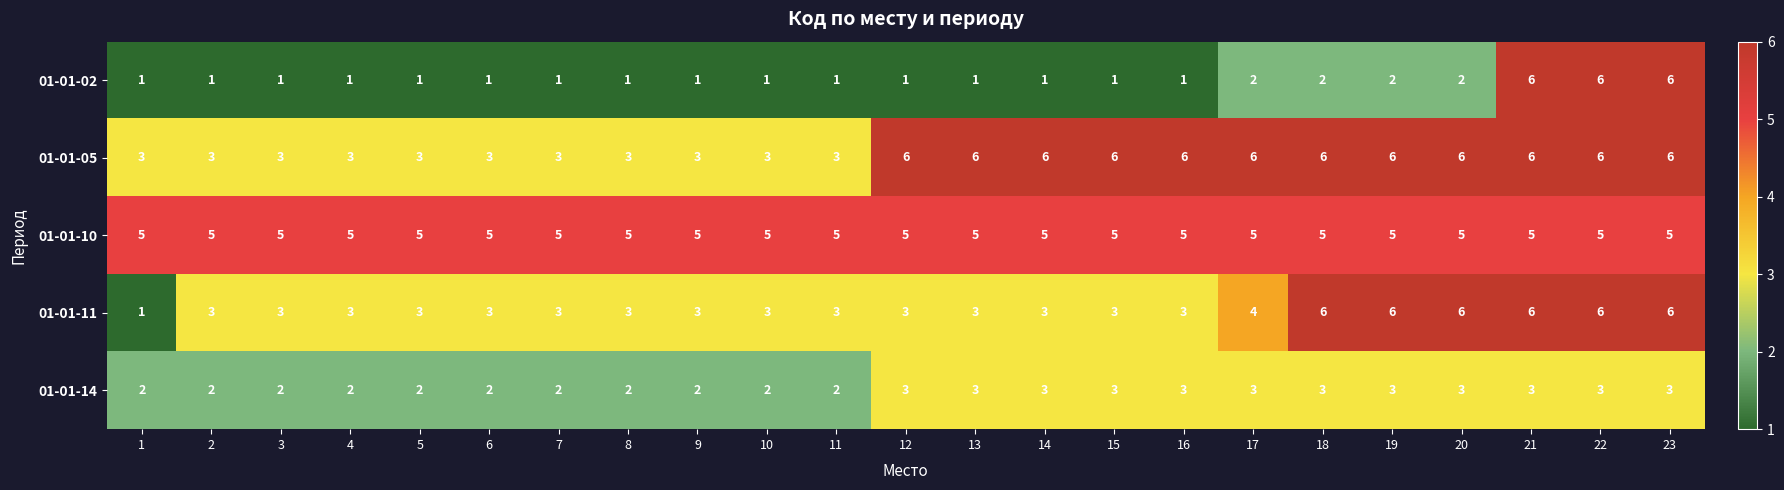

Which series has the largest total across all categories?

01-01-10